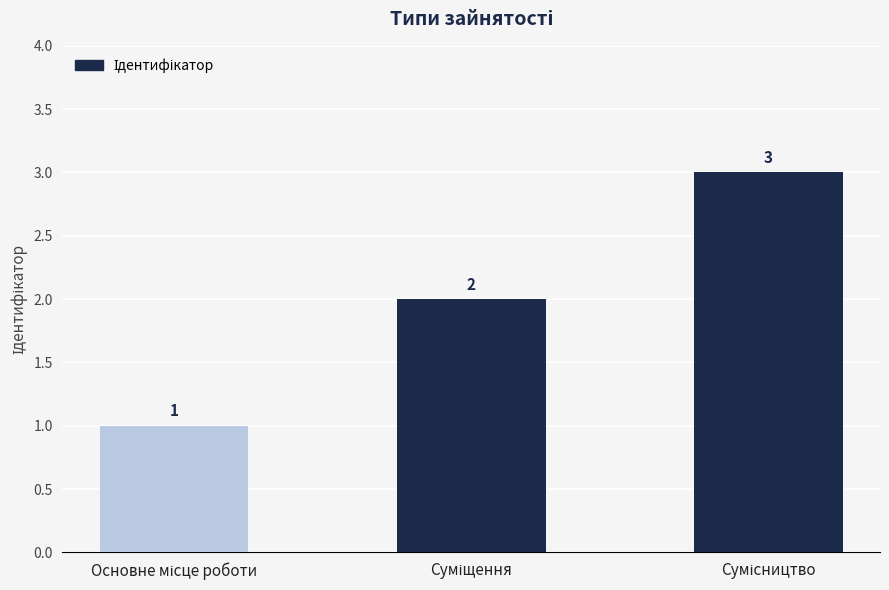

Does the chart contain stacked bars?

No